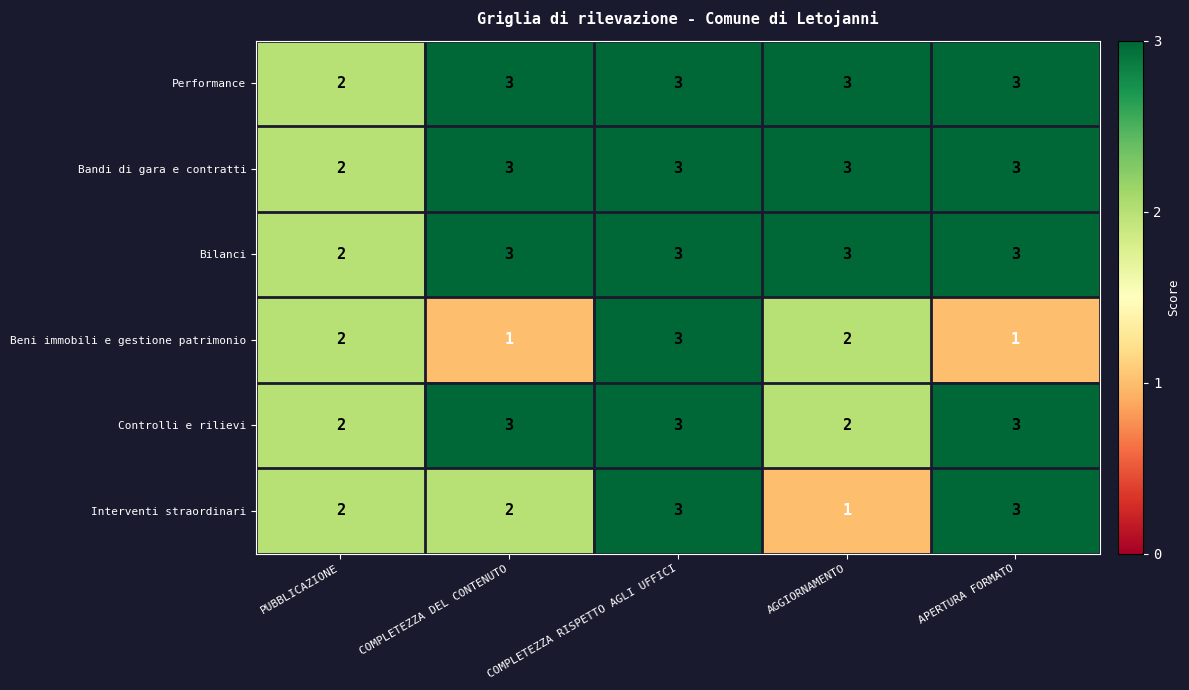

What is the sum of all Controlli e rilievi values?

13